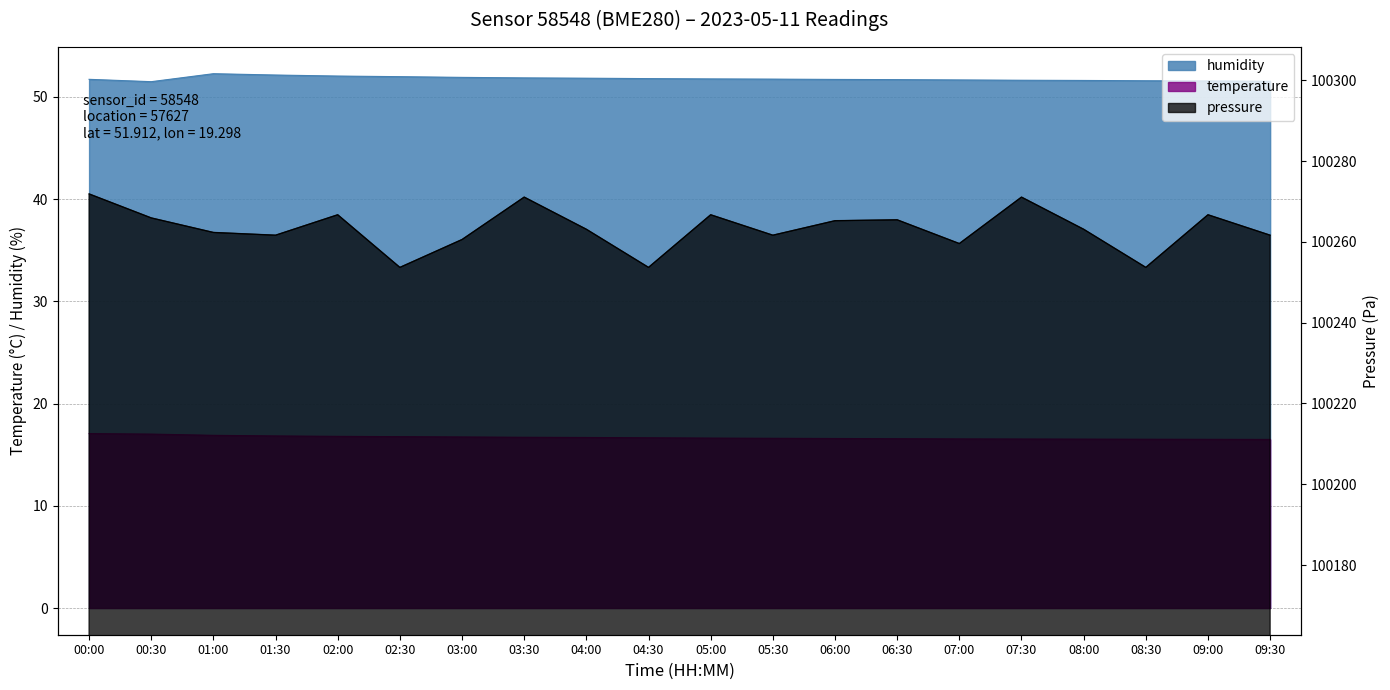

Rank the series at 04:00 from lowest to highest value.

temperature, humidity, pressure_norm